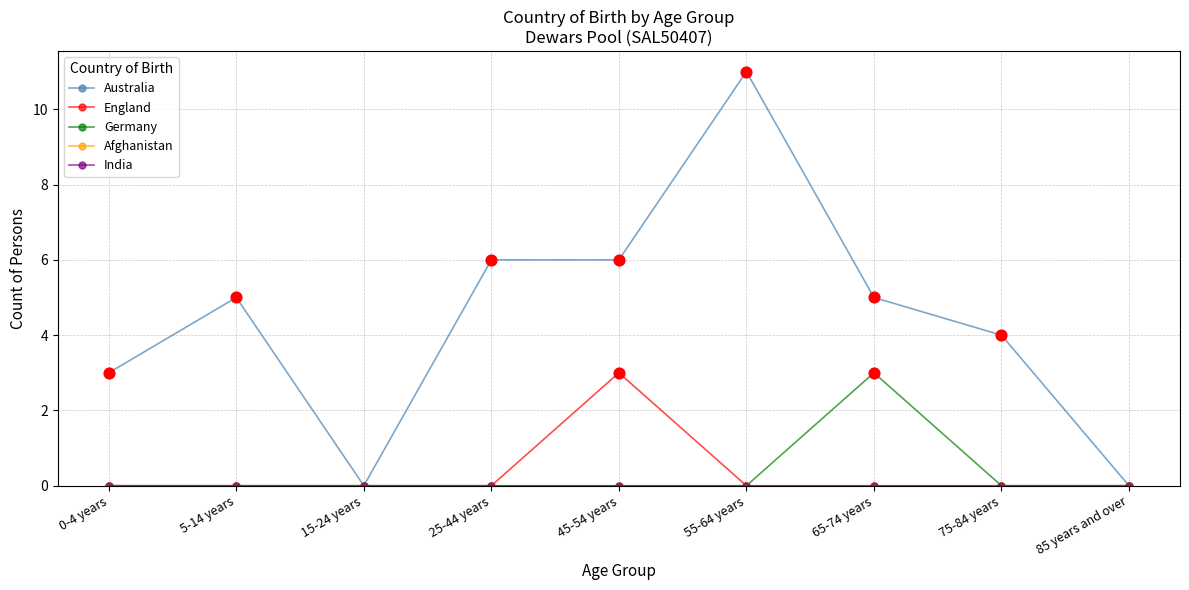

What is the total value across all series at 75-84 years?

4